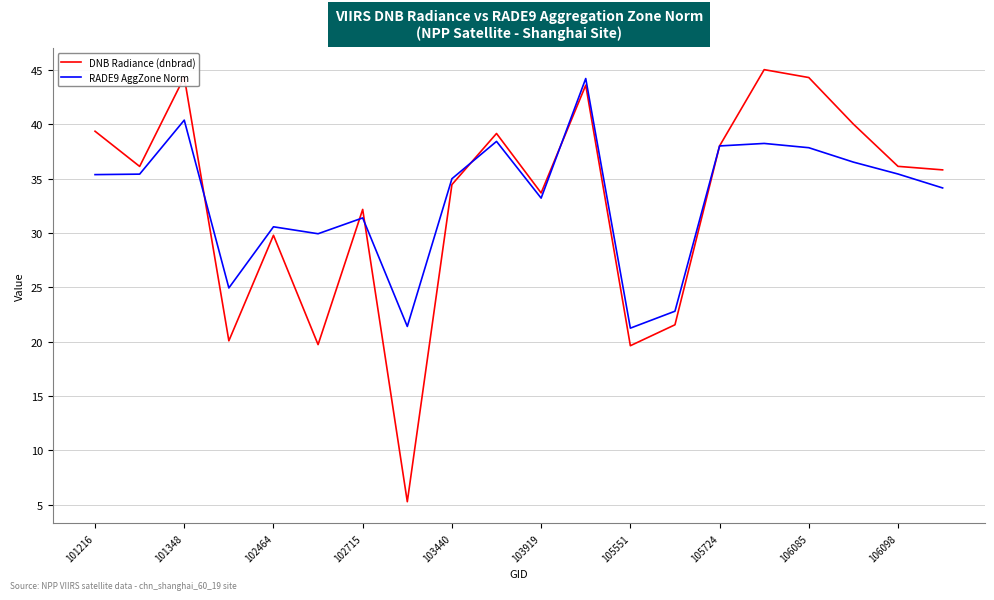

What is the lowest value of the RADE9 AggZone Norm series?

21.2